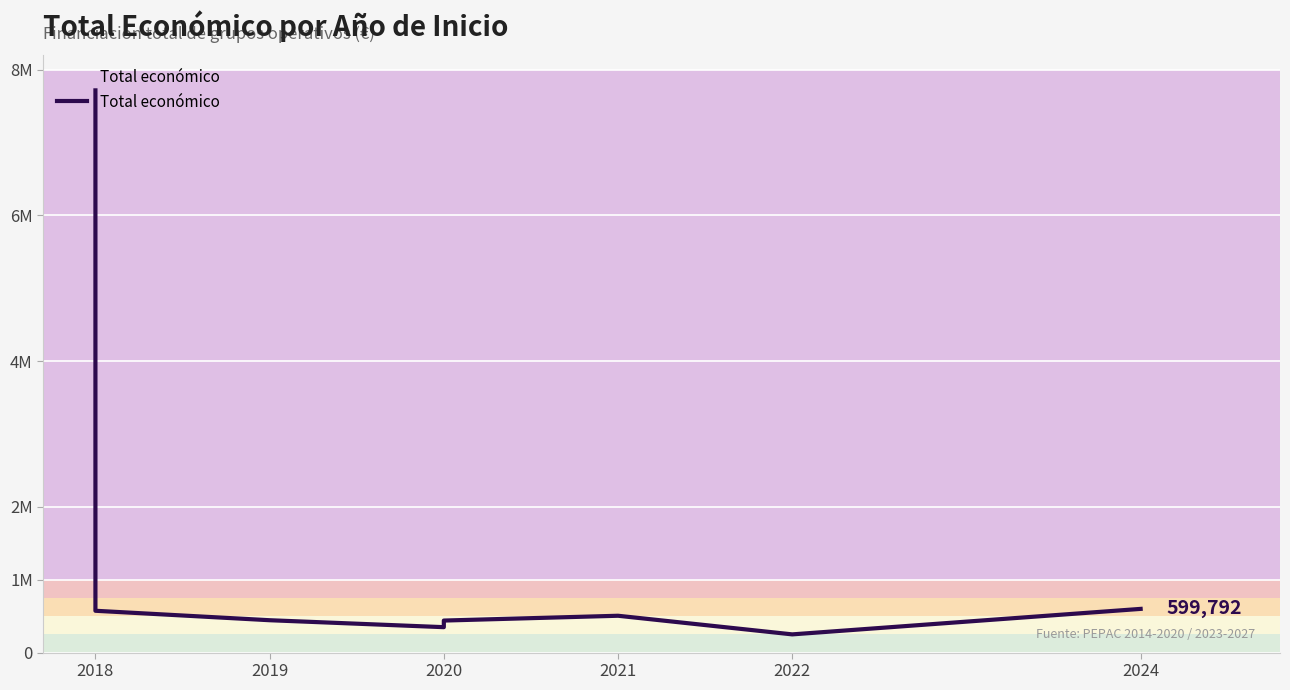

Is it true that the value at 2024 is 599792?

True